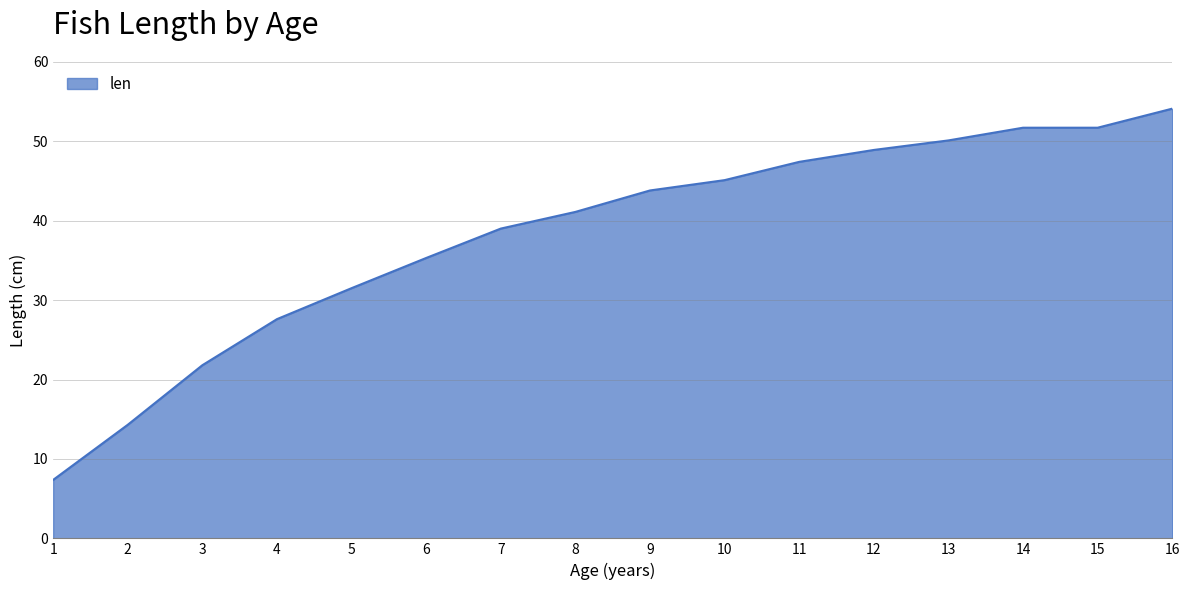

Approximately how many times larger is the value at 4 compared to 2?

1.9